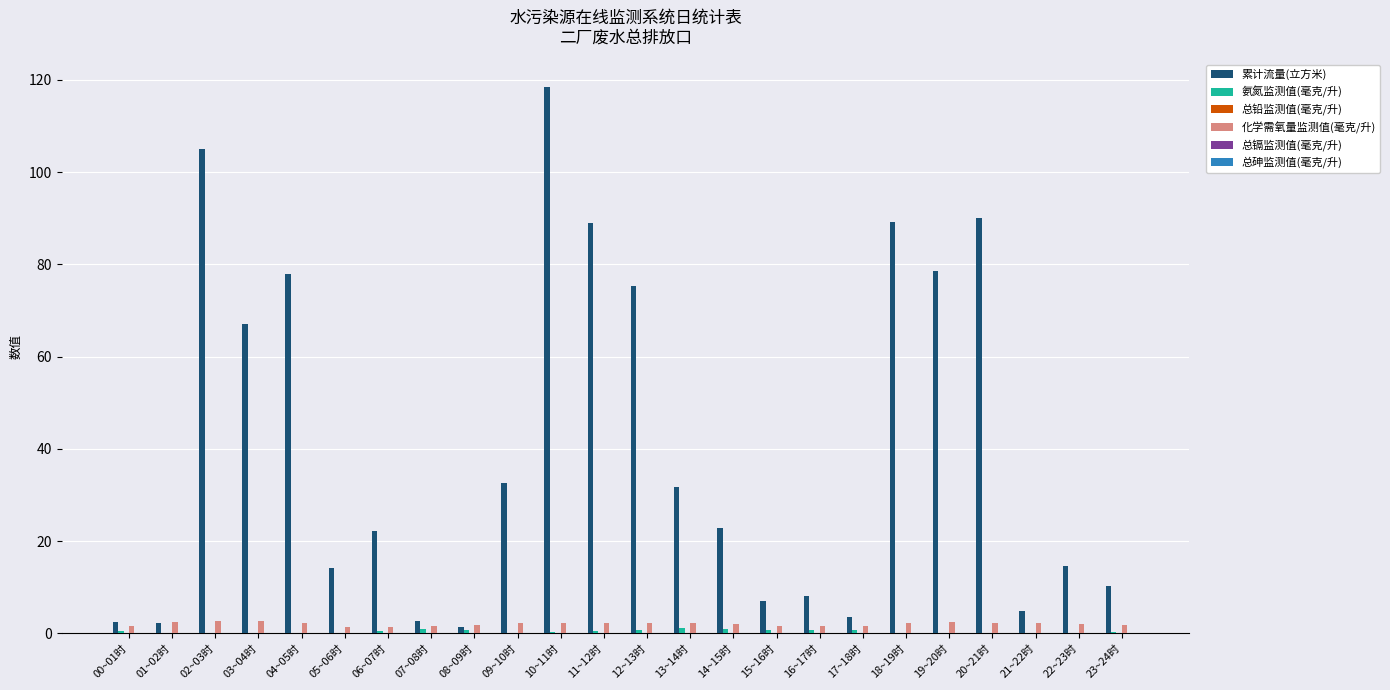

Between 09~10时 and 21~22时, which series saw the biggest shift?

累计流量(立方米)